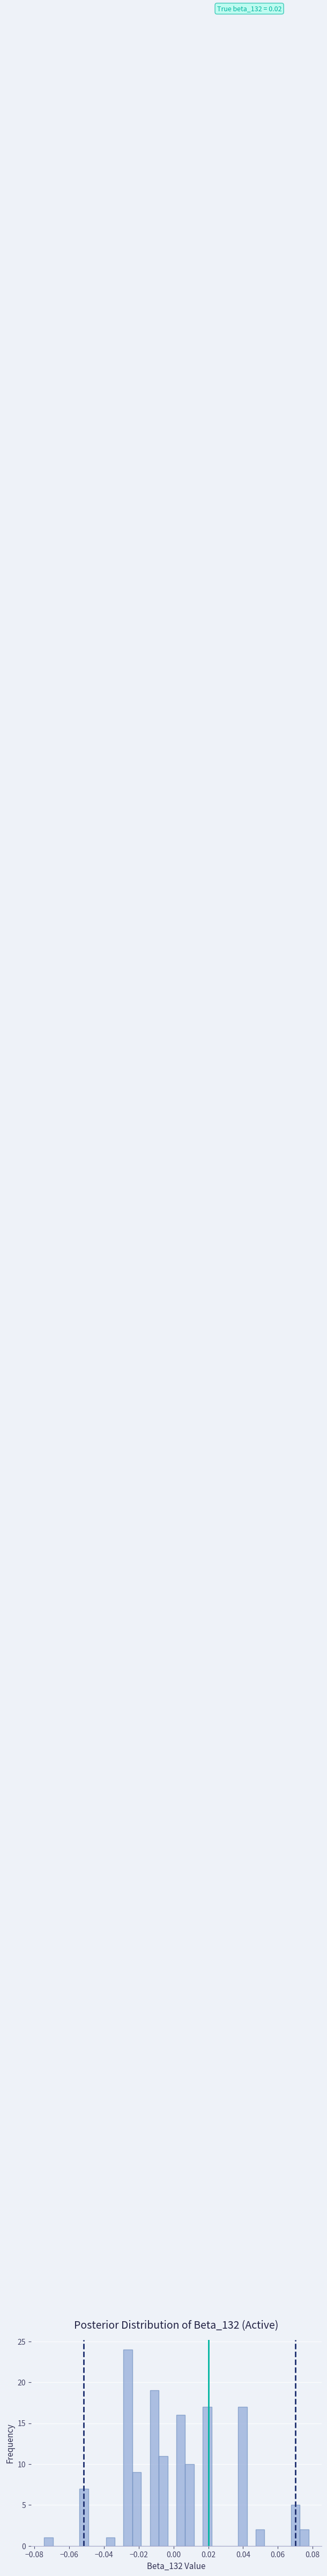

Read against the x-axis, roughly where is the centre of the tallest bar?

-0.026